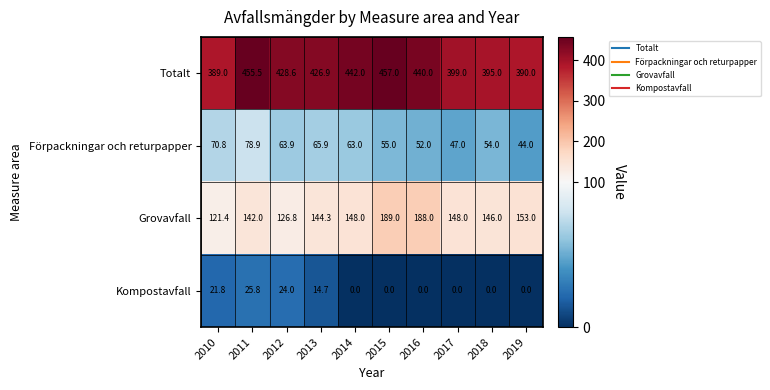

Which category has the highest value across all series?

2015